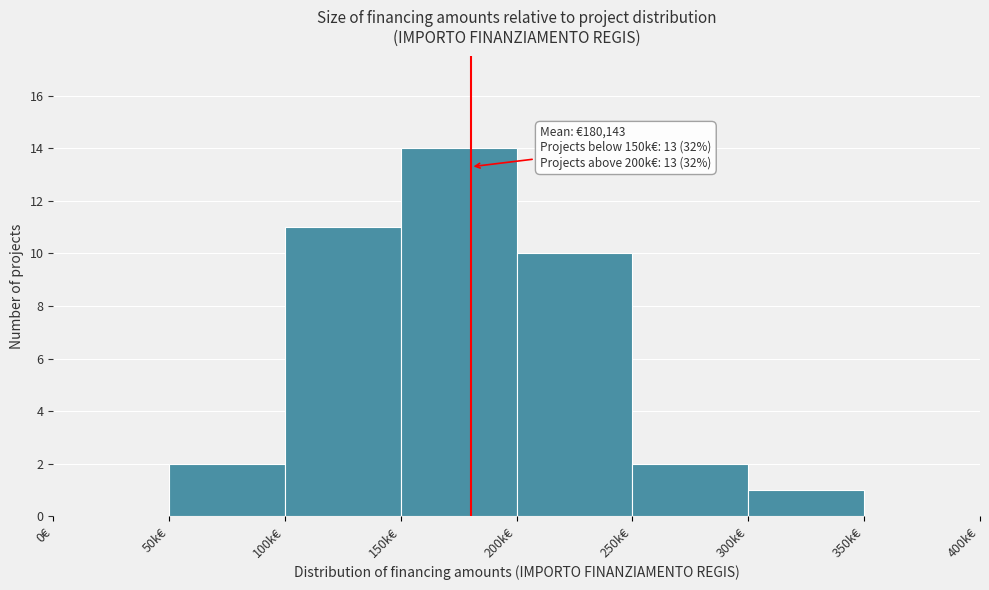

Reading left to right, what are all the values shown in this chart?

0€=0	50k€=2	100k€=11	150k€=14	200k€=10	250k€=2	300k€=1	350k€=0